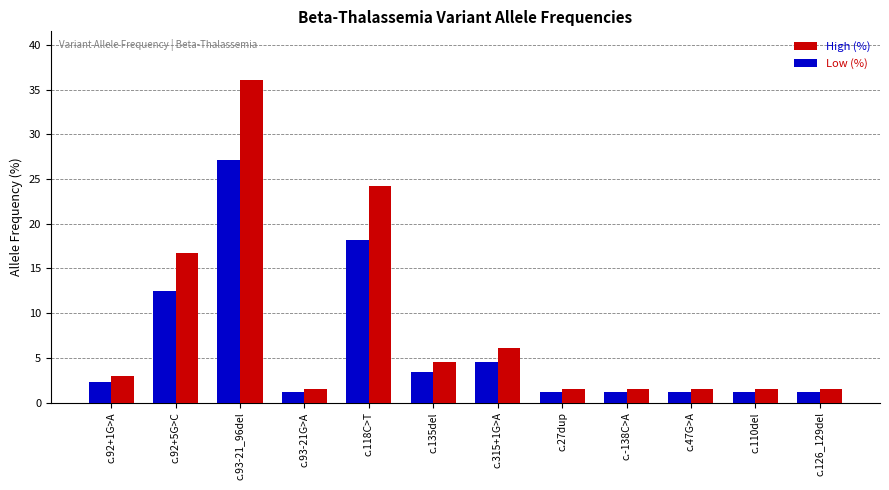

List the series in order of their peak value, highest first.

High (%), Low (%)